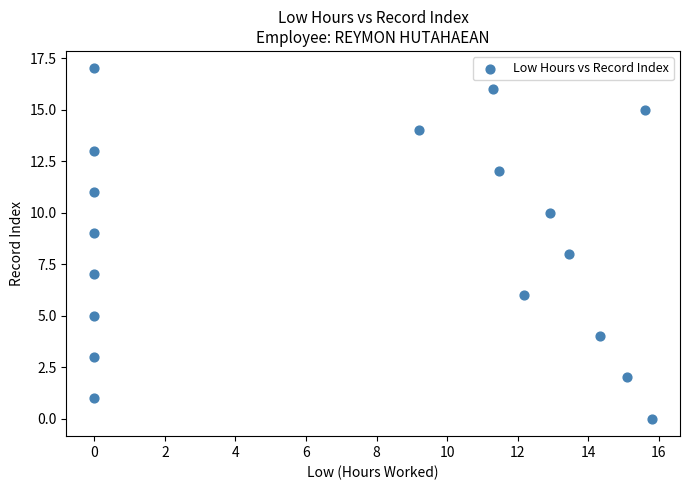

What is the range of Y values (max minus min)?

17